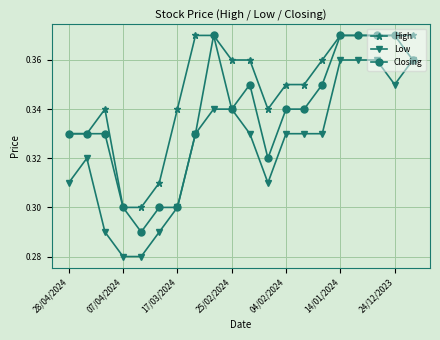

What is the difference between the maximum and second lowest values in the Low series?

0.1